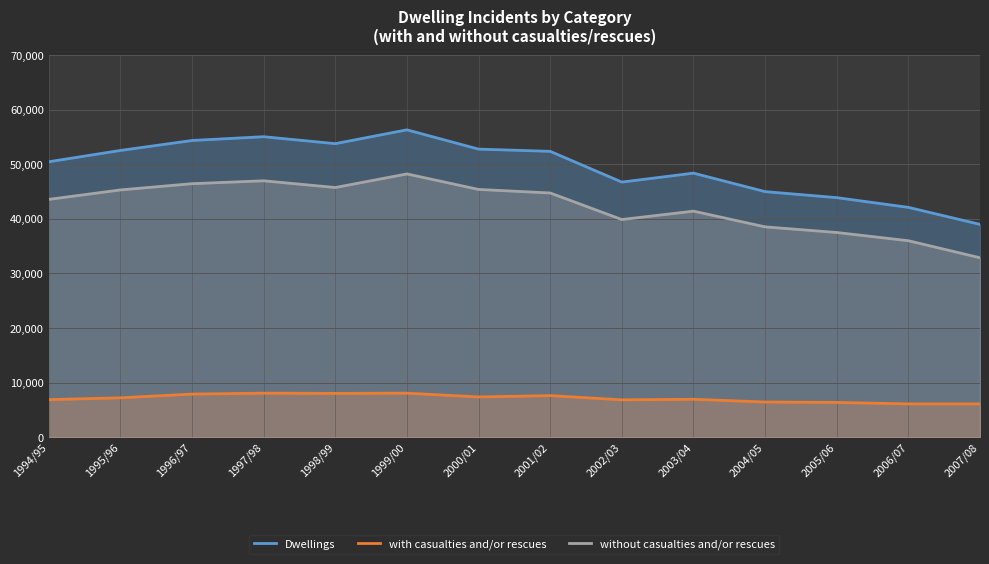

How many interior local valleys does the with casualties and/or rescues series have?

3